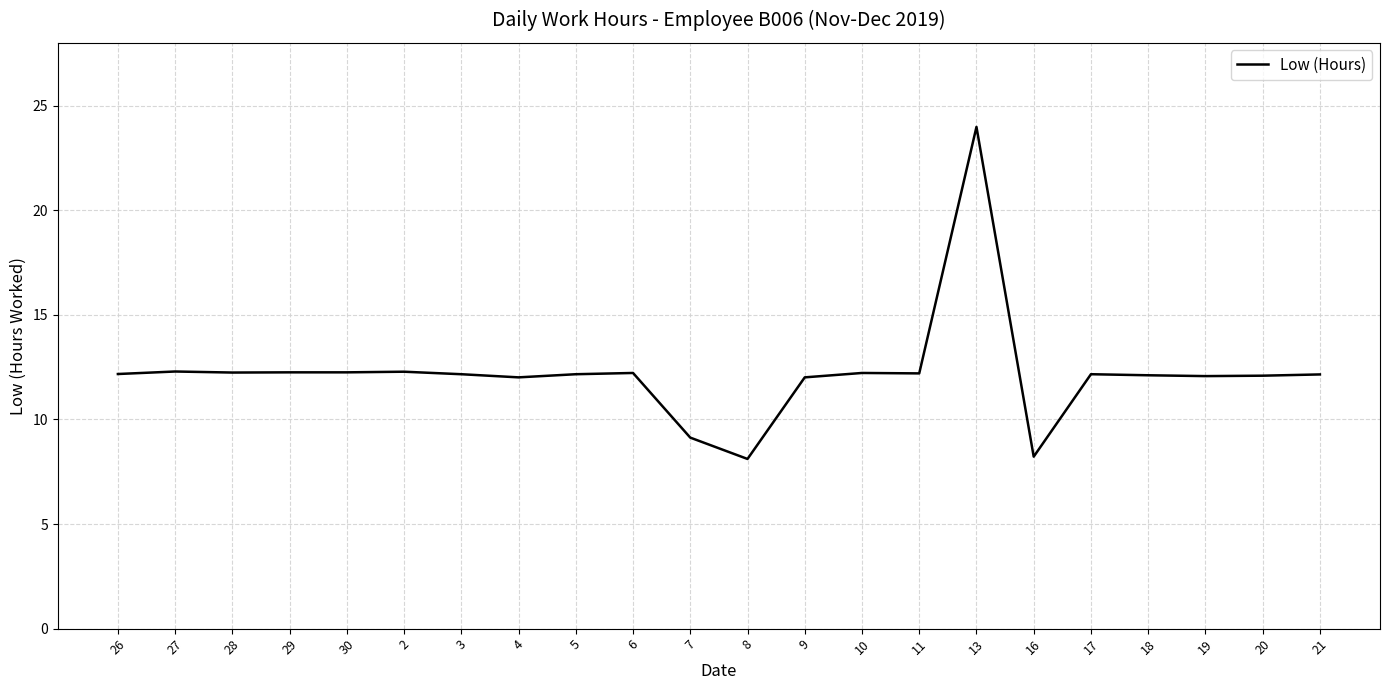

Approximately how many times larger is the value at 20 compared to 16?

1.5